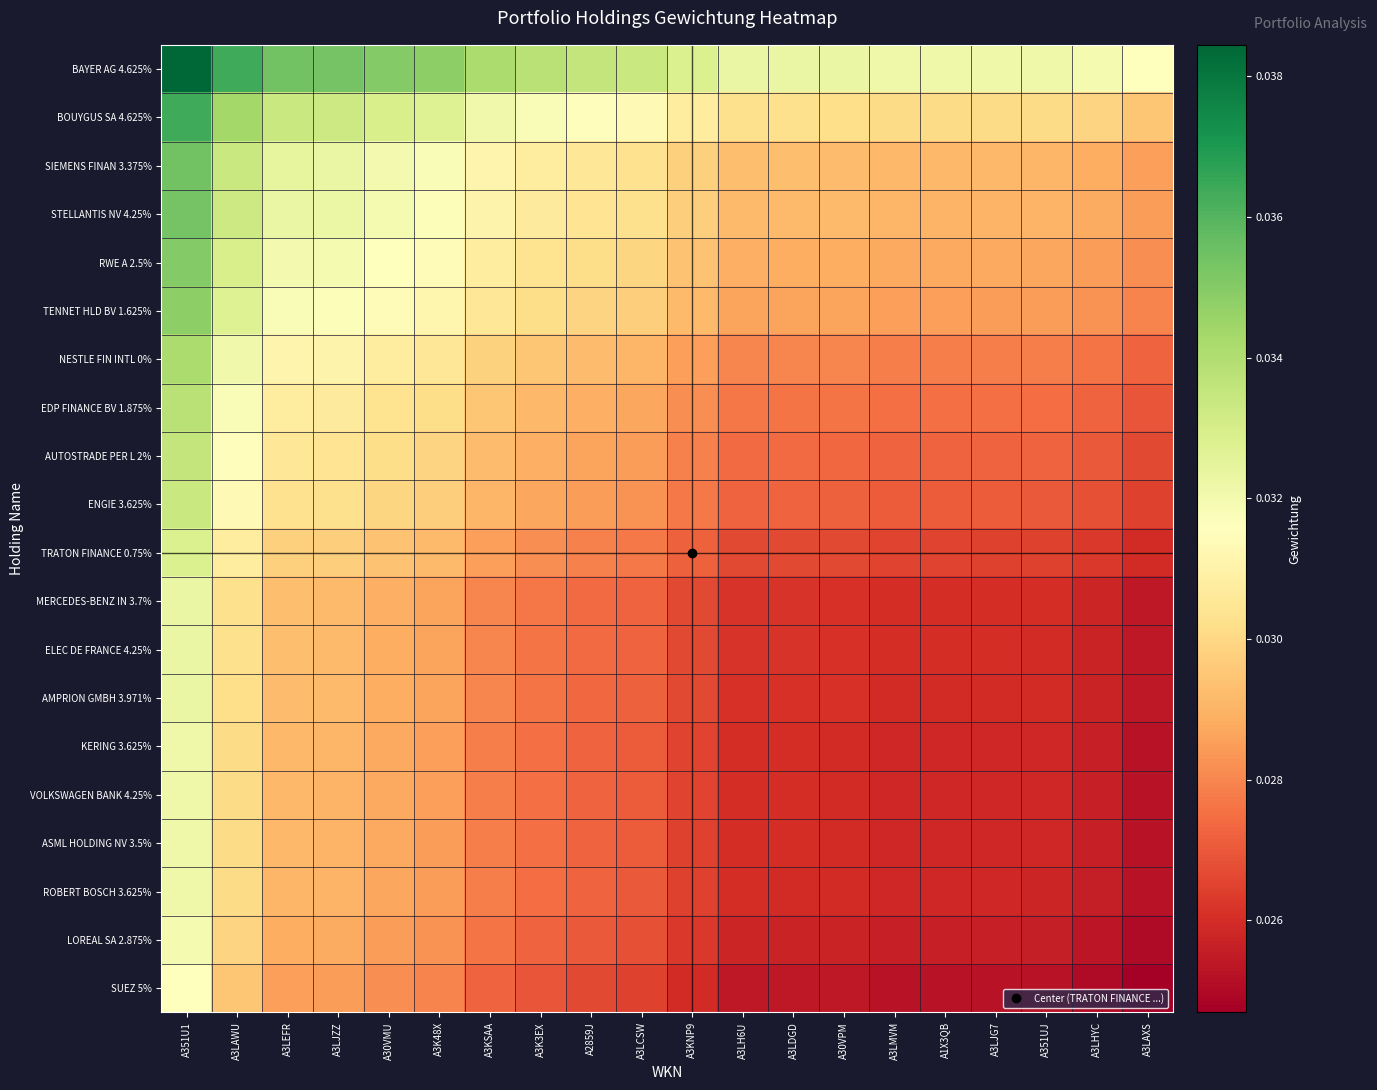

Rank the series by their maximum value, from highest to lowest.

BAYER AG 4.625%, BOUYGUS SA 4.625%, SIEMENS FINAN 3.375%, STELLANTIS NV 4.25%, RWE A 2.5%, TENNET HLD BV 1.625%, NESTLE FIN INTL 0%, EDP FINANCE BV 1.875%, AUTOSTRADE PER L 2%, ENGIE 3.625%, TRATON FINANCE 0.75%, MERCEDES-BENZ IN 3.7%, ELEC DE FRANCE 4.25%, AMPRION GMBH 3.971%, KERING 3.625%, VOLKSWAGEN BANK 4.25%, ASML HOLDING NV 3.5%, ROBERT BOSCH 3.625%, LOREAL SA 2.875%, SUEZ 5%